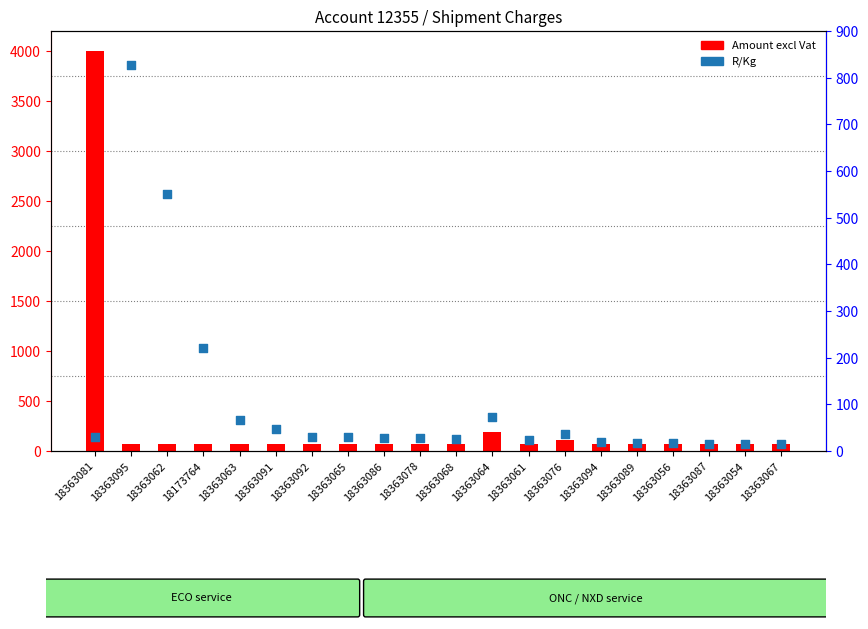

Which series has the largest total across all categories?

Amount excl Vat